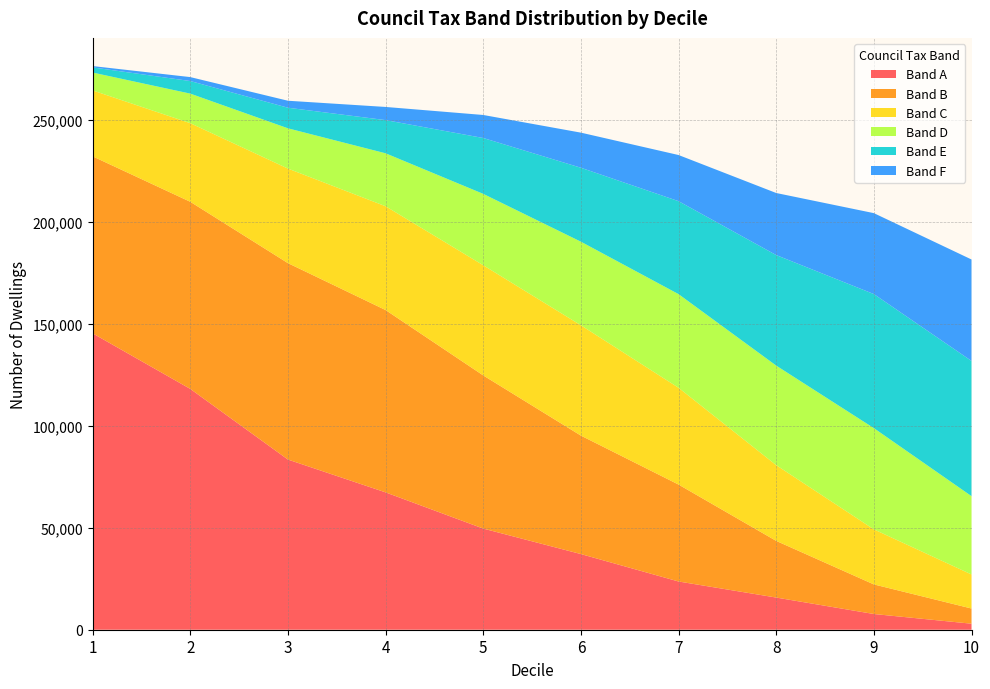

Reading left to right, list all the values displayed in this chart.

Band A: 145225	118001	83382	67301	49563	37075	23634	15762	7702	2952
Band B: 86735	91692	96249	89349	75043	58046	47498	27768	14500	7439
Band C: 32306	38518	46335	50861	53991	54065	47437	37118	26981	16684
Band D: 8758	14491	19734	25951	34982	40959	45883	48782	49607	38391
Band E: 2519	6162	10088	16261	27375	36234	45549	54158	65693	66249
Band F: 658	1935	3424	6448	11282	17200	22612	30414	39655	49709